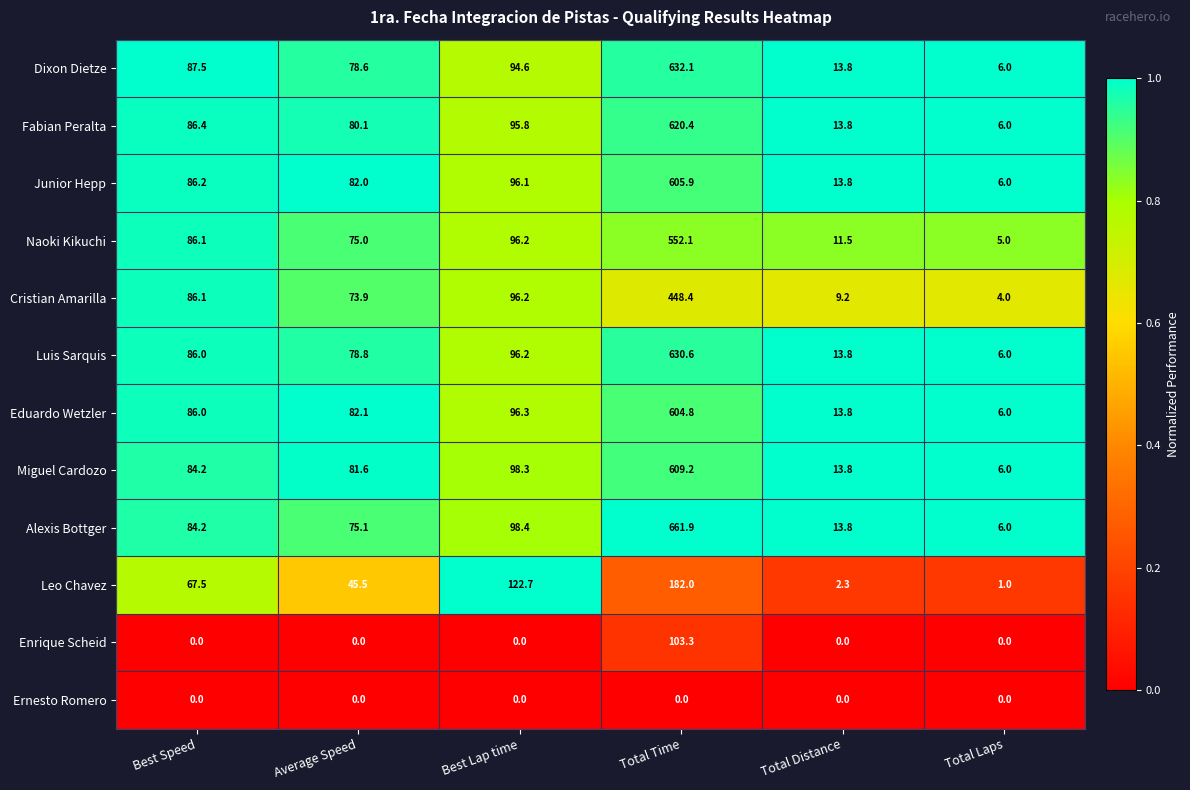

Rank the series by their maximum value, from lowest to highest.

Ernesto Romero, Enrique Scheid, Leo Chavez, Cristian Amarilla, Naoki Kikuchi, Eduardo Wetzler, Junior Hepp, Miguel Cardozo, Fabian Peralta, Luis Sarquis, Dixon Dietze, Alexis Bottger